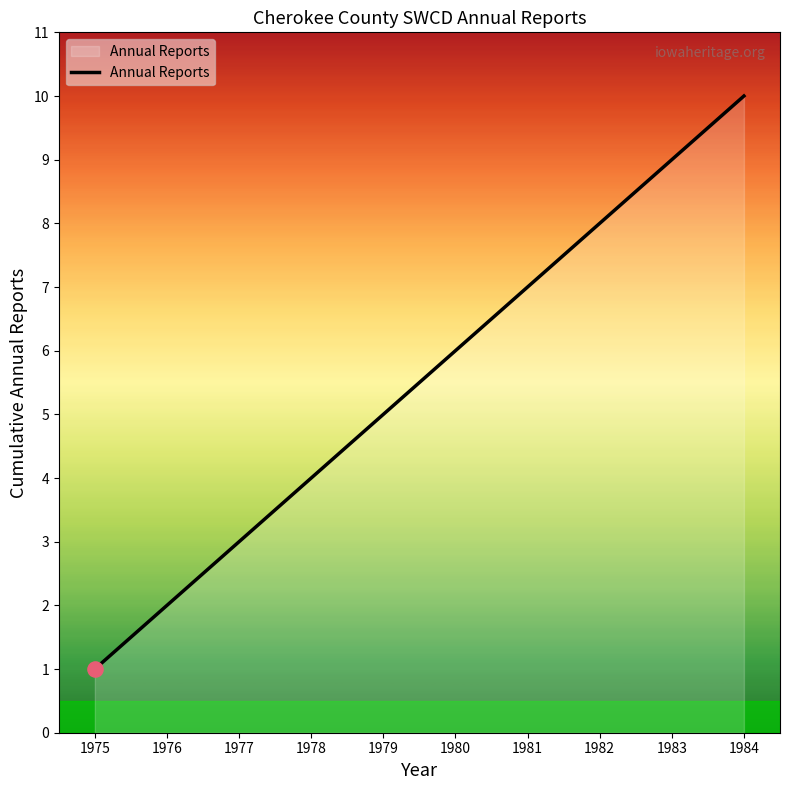

What is the change in value from 1977 to 1981?

+4